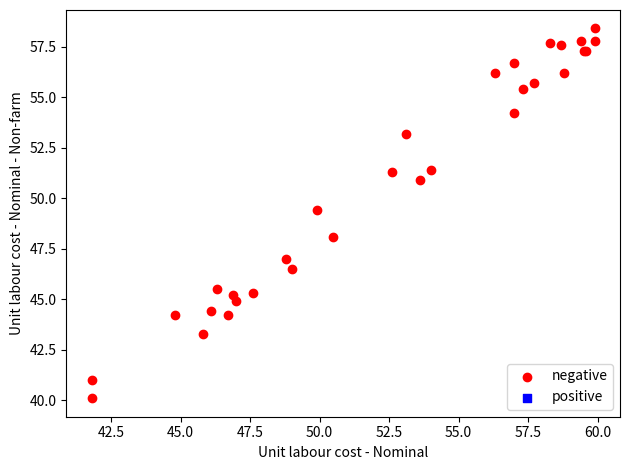

What Y value in the scatter plot is closest to 49?

49.4